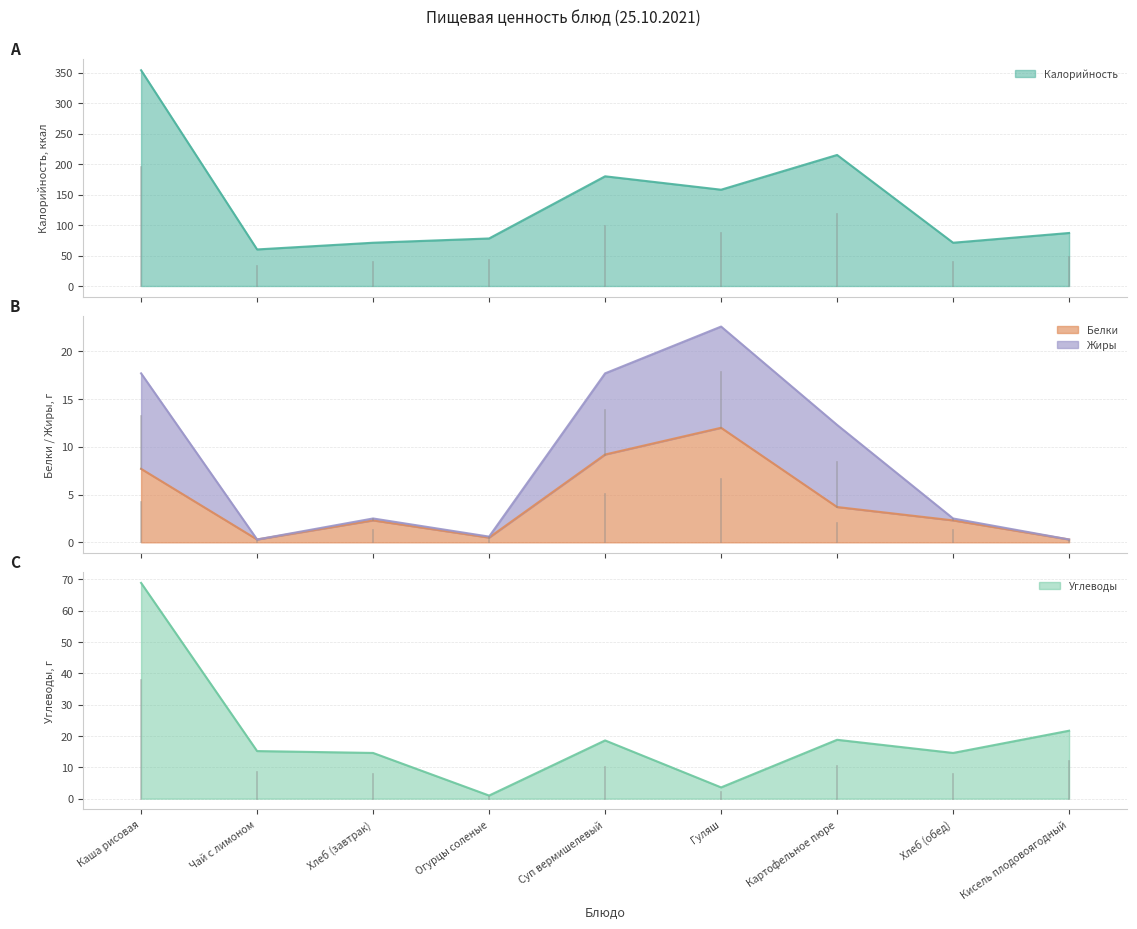

What is the lowest value of the Калорийность series?

60